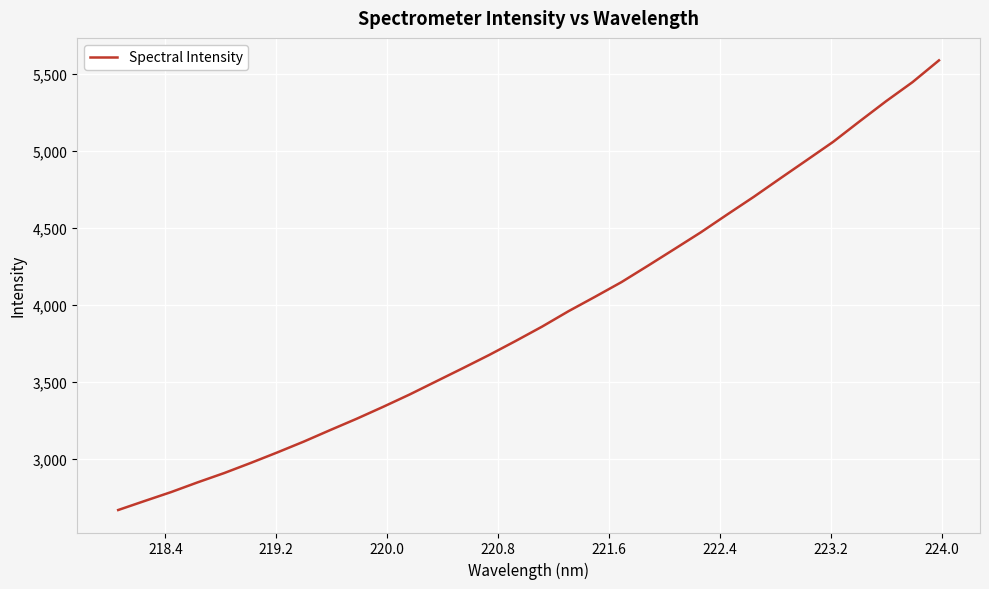

What is the maximum value shown in the chart?

5590.1